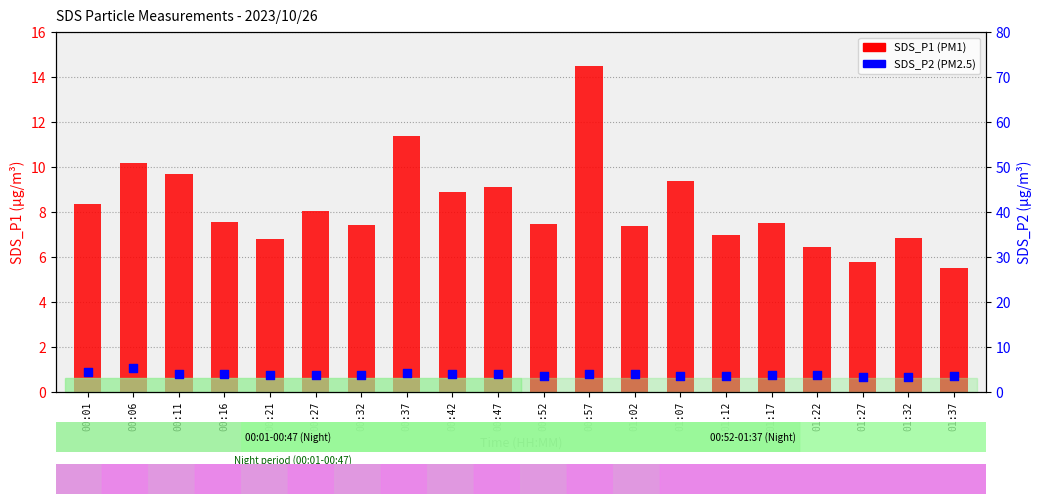

At which category is the sum across all series the highest?

00:57